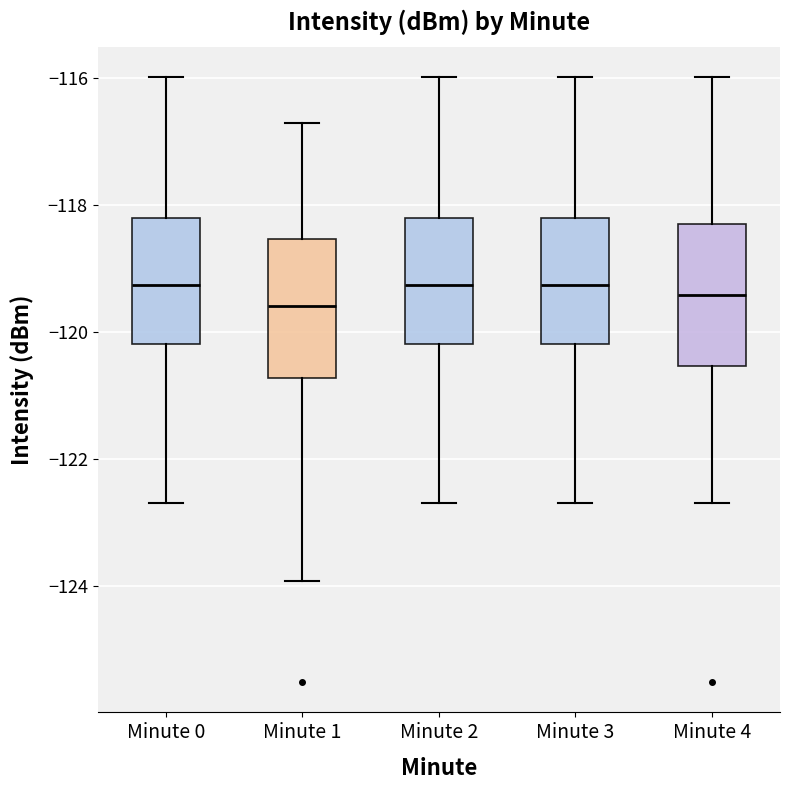

Reading left to right, read every box against the y-axis: the position of its median line, the range the box covers, and the ends of its whiskers. The values are not printed on the chart, so give them approximately, as read against the axis.

Minute 0: median -119.2, box -120.2 to -118.2, whiskers -122.6 to -116.0
Minute 1: median -119.6, box -120.8 to -118.6, whiskers -124.0 to -116.8
Minute 2: median -119.2, box -120.2 to -118.2, whiskers -122.6 to -116.0
Minute 3: median -119.2, box -120.2 to -118.2, whiskers -122.6 to -116.0
Minute 4: median -119.4, box -120.6 to -118.4, whiskers -122.6 to -116.0